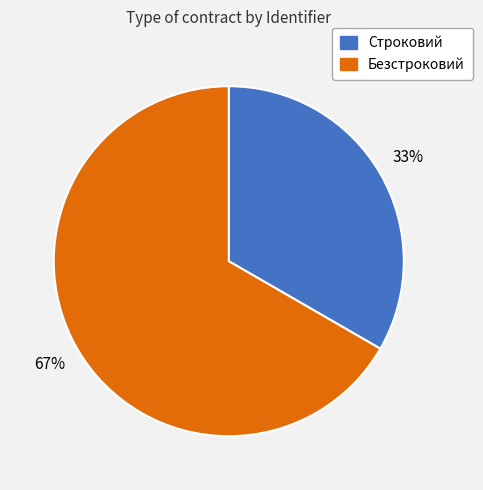

Is it true that Безстроковий is 67% of the pie?

True